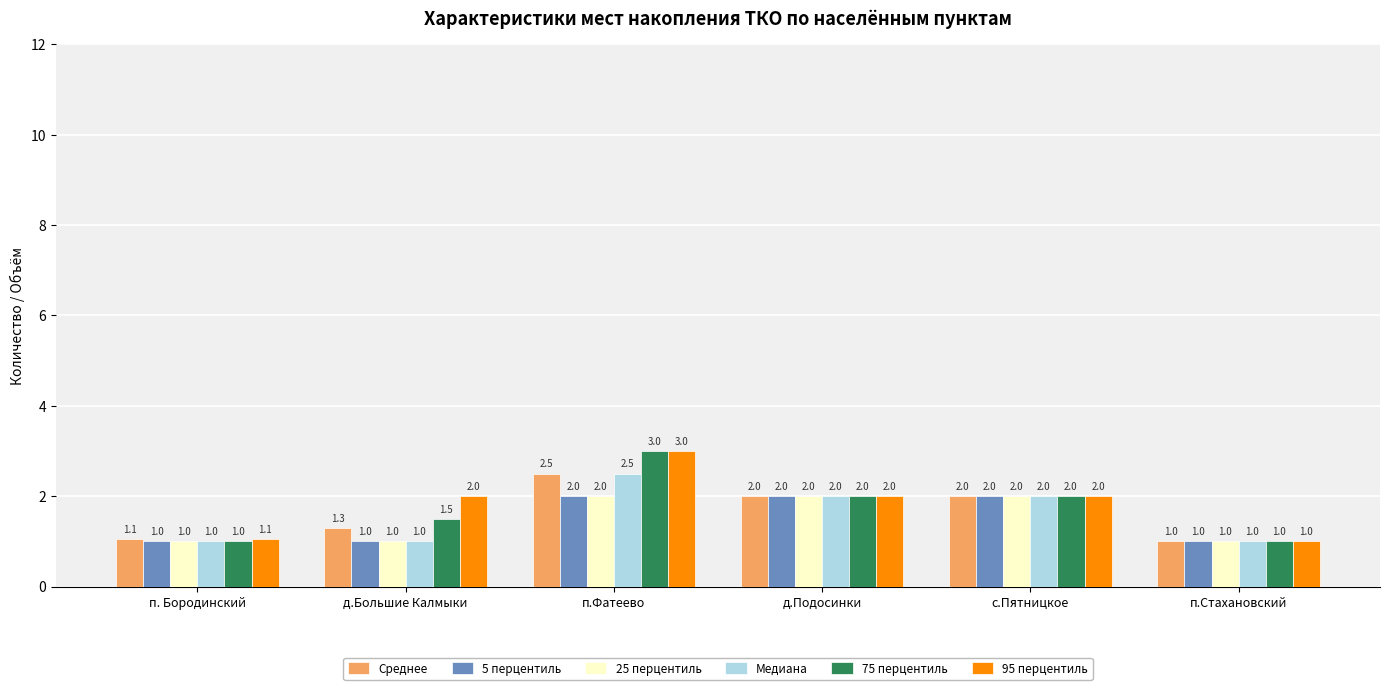

Reading right to left, transcribe all the data shown in this chart.

Среднее: п.Стахановский=1.0	с.Пятницкое=2.0	д.Подосинки=2.0	п.Фатеево=2.5	д.Большие Калмыки=1.3	п. Бородинский=1.1
5 перцентиль: п.Стахановский=1.0	с.Пятницкое=2.0	д.Подосинки=2.0	п.Фатеево=2.0	д.Большие Калмыки=1.0	п. Бородинский=1.0
25 перцентиль: п.Стахановский=1.0	с.Пятницкое=2.0	д.Подосинки=2.0	п.Фатеево=2.0	д.Большие Калмыки=1.0	п. Бородинский=1.0
Медиана: п.Стахановский=1.0	с.Пятницкое=2.0	д.Подосинки=2.0	п.Фатеево=2.5	д.Большие Калмыки=1.0	п. Бородинский=1.0
75 перцентиль: п.Стахановский=1.0	с.Пятницкое=2.0	д.Подосинки=2.0	п.Фатеево=3.0	д.Большие Калмыки=1.5	п. Бородинский=1.0
95 перцентиль: п.Стахановский=1.0	с.Пятницкое=2.0	д.Подосинки=2.0	п.Фатеево=3.0	д.Большие Калмыки=2.0	п. Бородинский=1.1